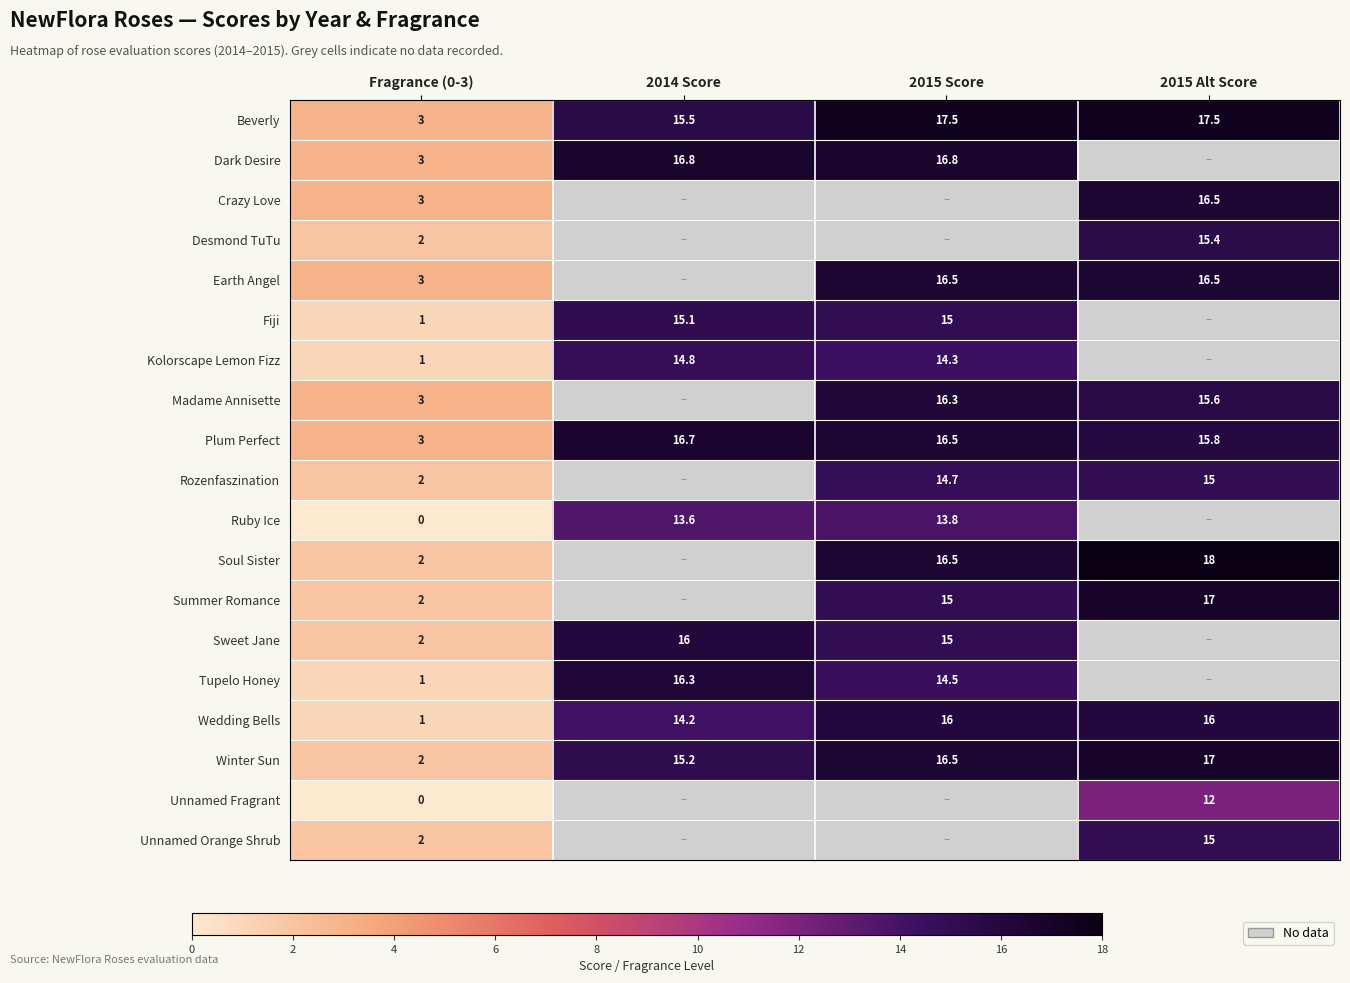

True or false: Madame Annisette has a value of 0.8 at Fragrance (0-3).

False